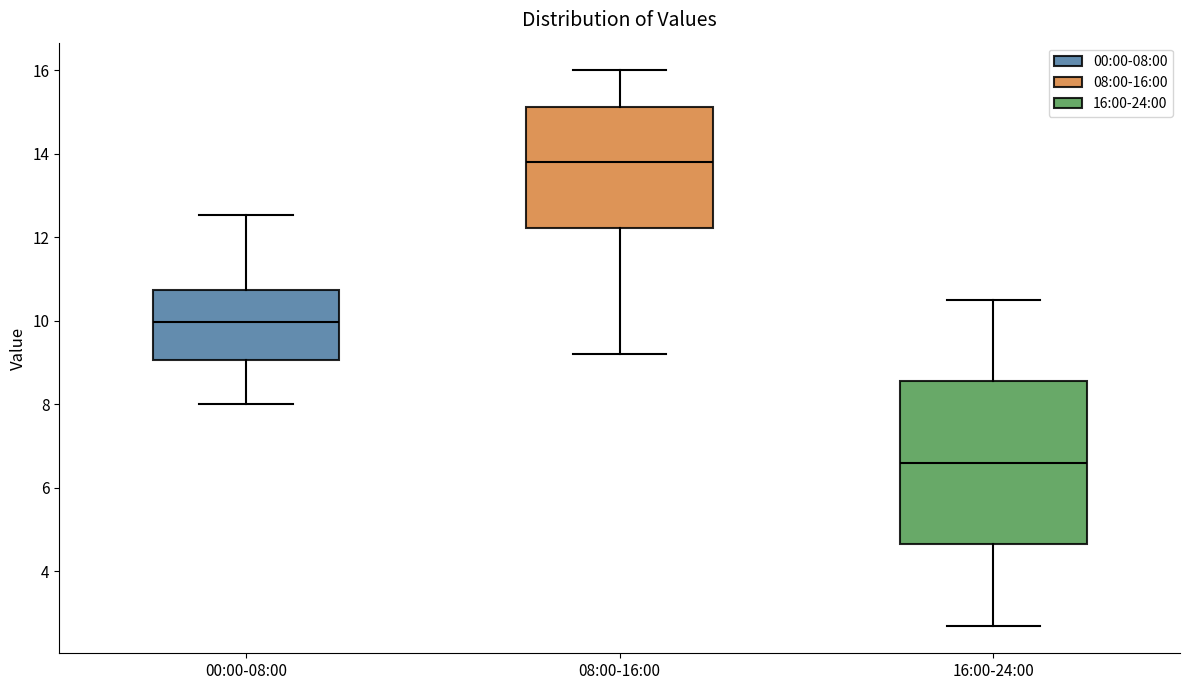

Which box has the lowest median line?

16:00-24:00